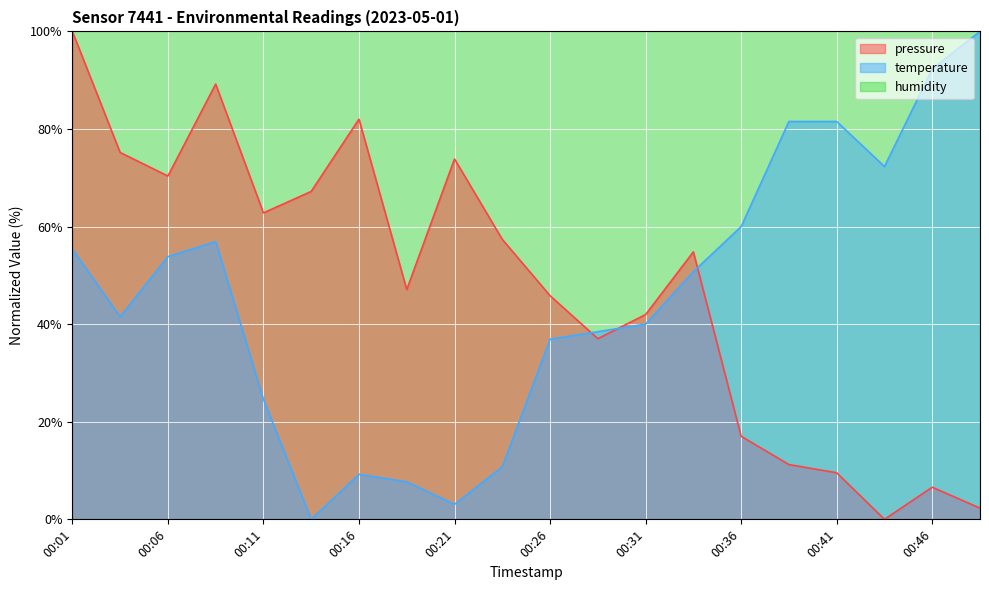

Between 00:21 and 00:28, which series saw the biggest shift?

pressure